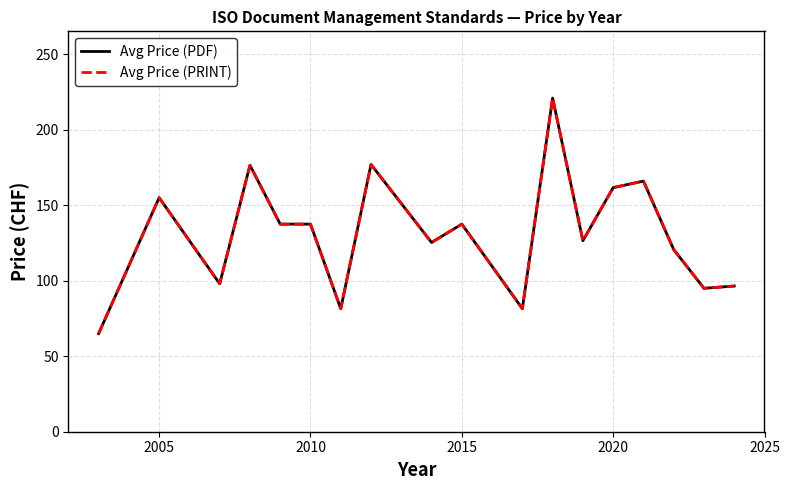

Does the chart display data point markers on the line(s)?

No